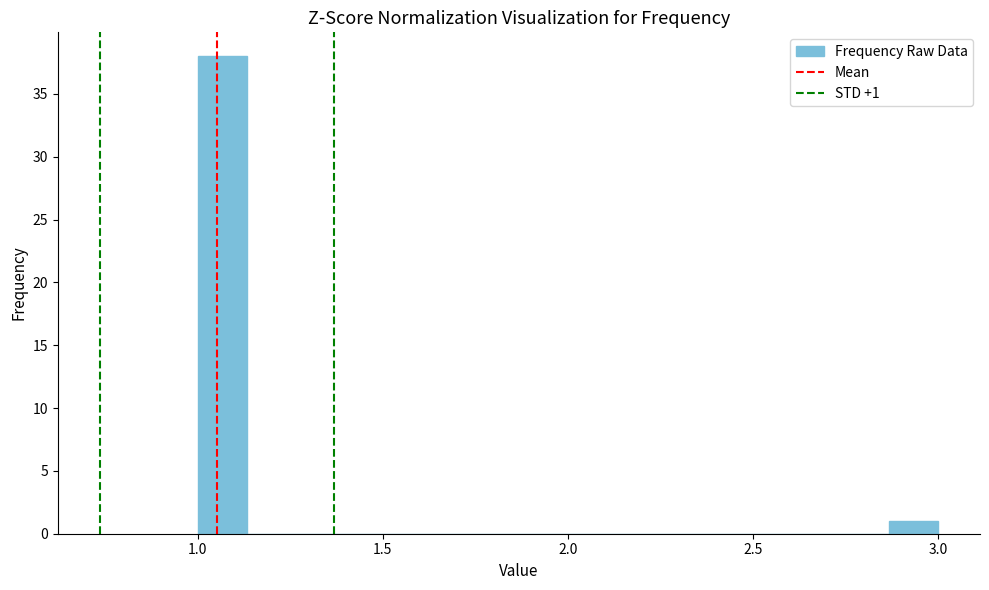

Read against the x-axis, roughly where is the centre of the tallest bar?

1.05